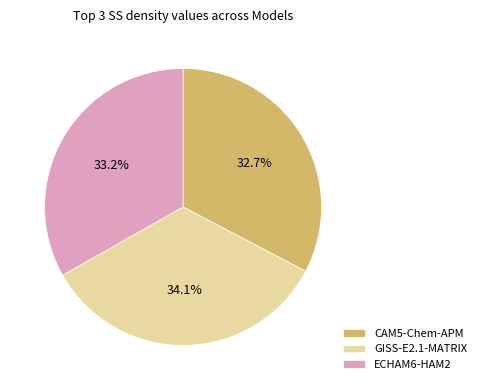

What is the ratio of the value at CAM5-Chem-APM to the value at GISS-E2.1-MATRIX?

1.0